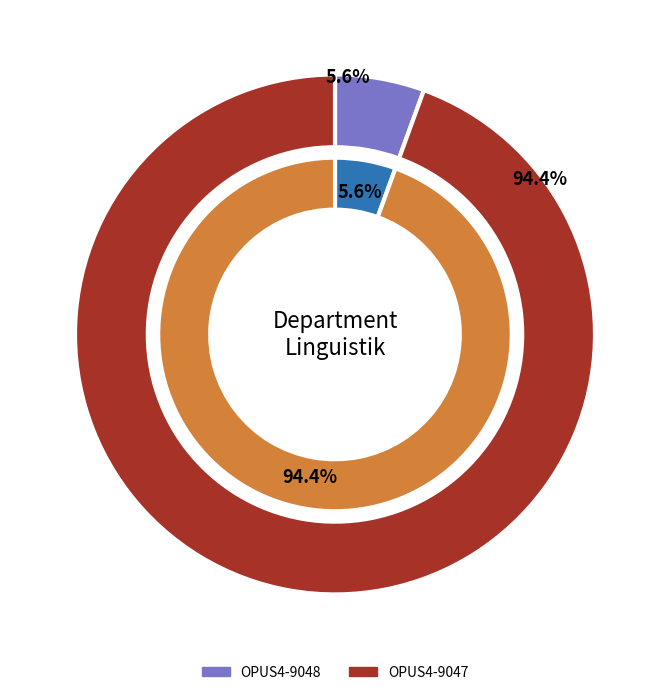

To the nearest percent, what is the difference between the largest and smallest slice percentages?

89%